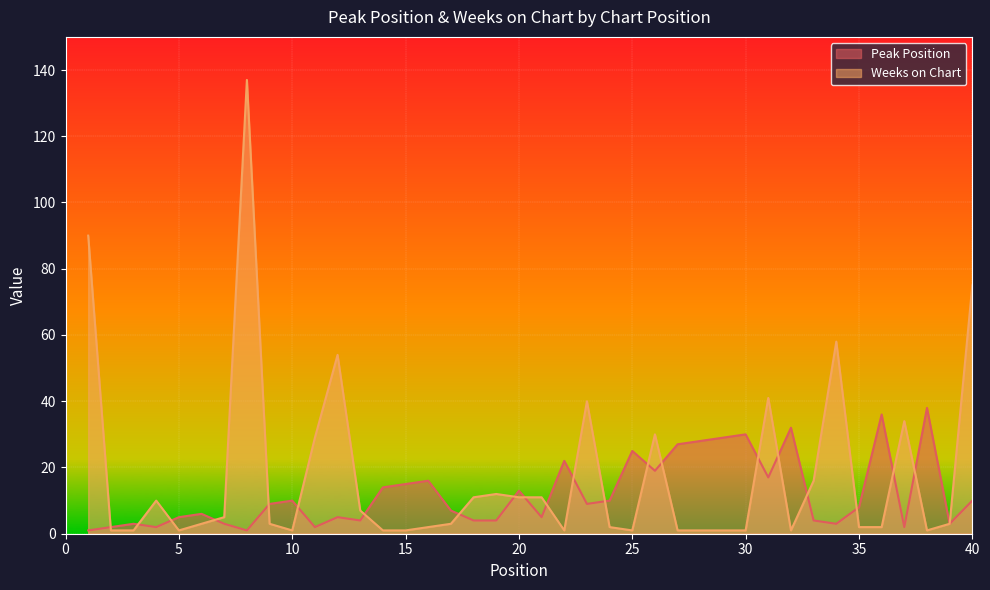

What is the average value of the Peak Position series?

12